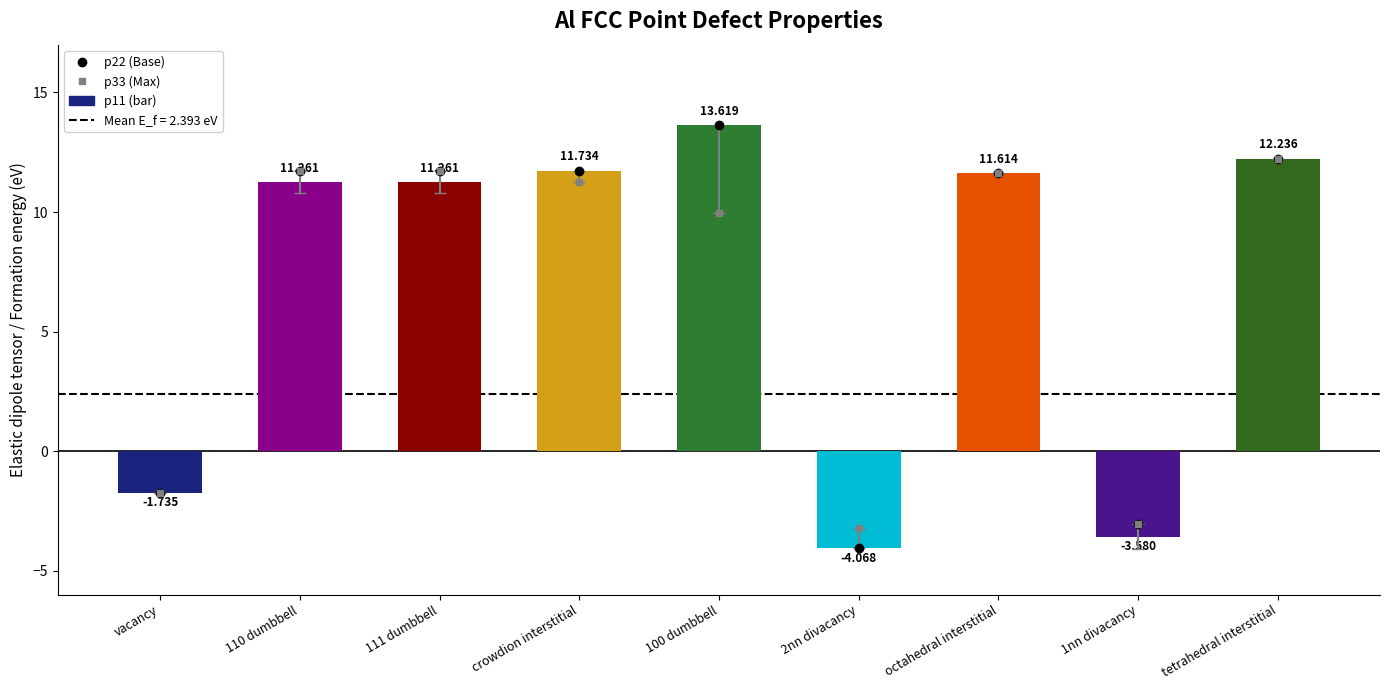

How many bars are there in total?

9